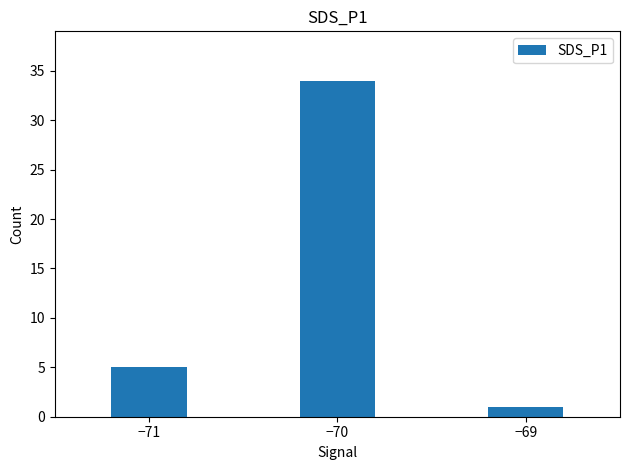

What is the change in value from −70 to −69?

-33